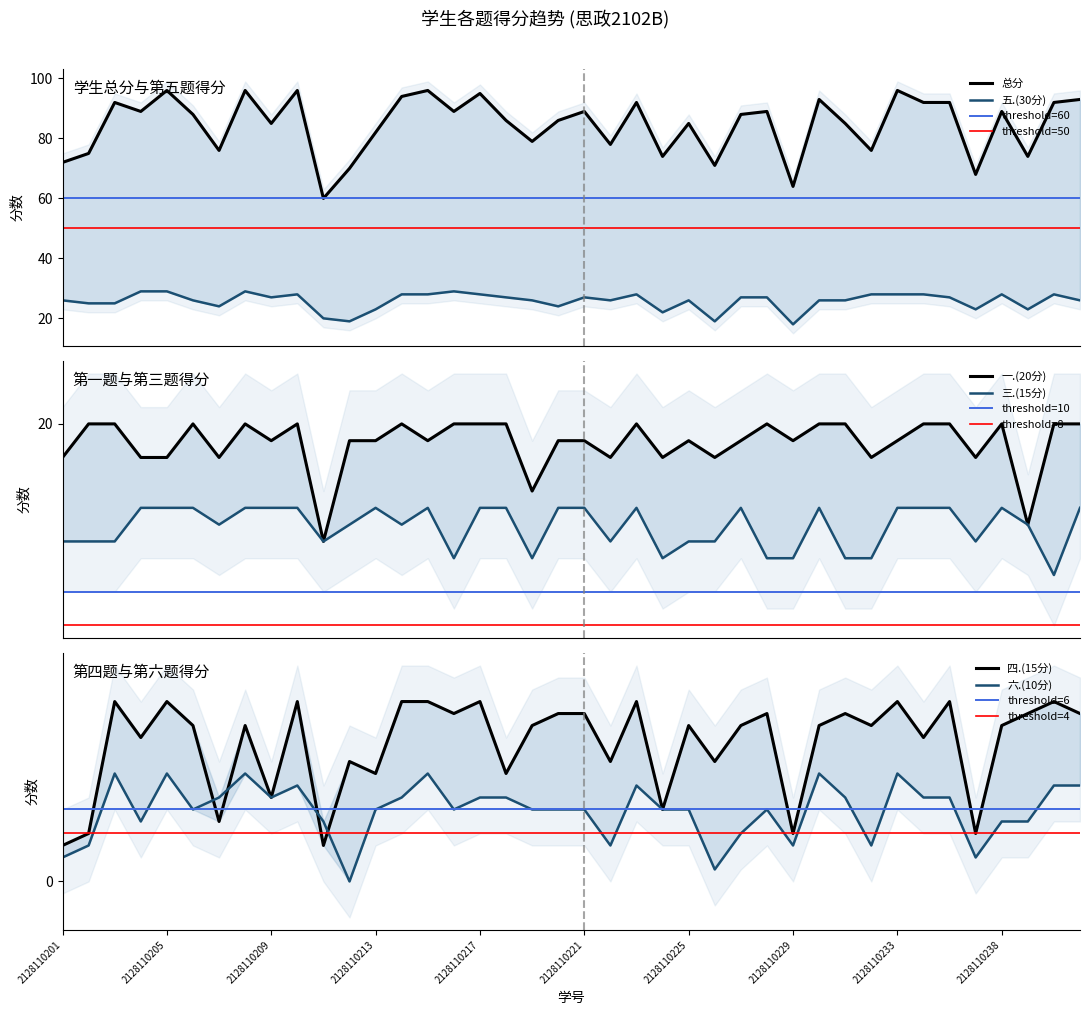

What is the difference between the highest and lowest values at 2128110204?

84